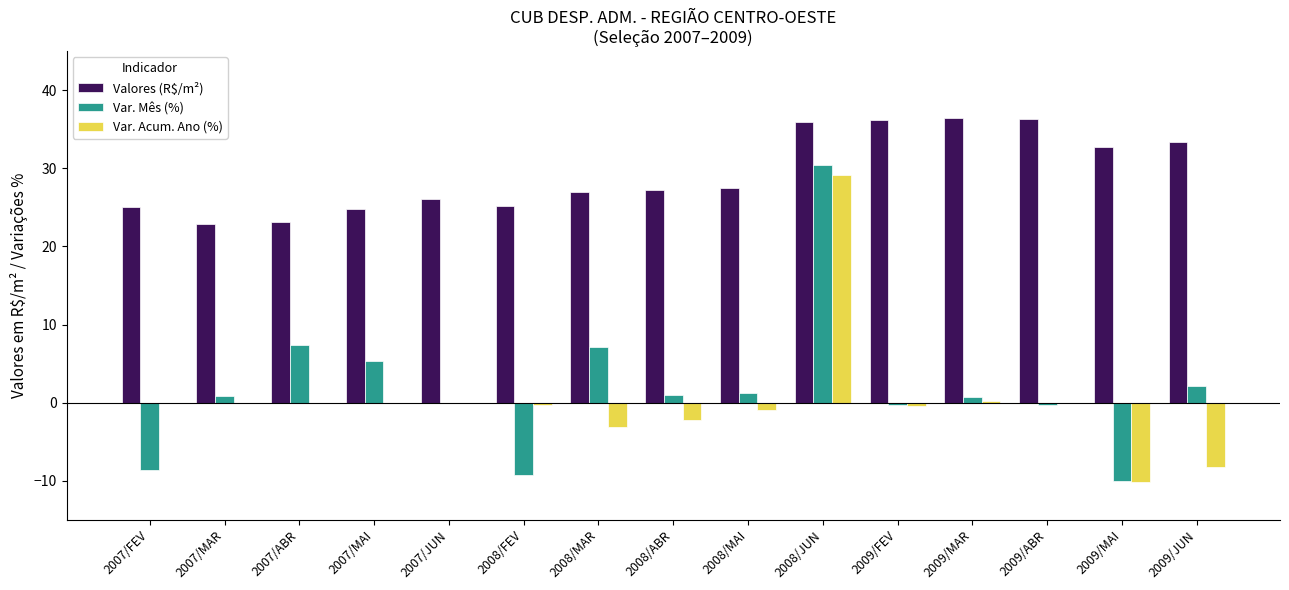

True or false: Valores (R$/m²) has a value of 25.0 at 2007/FEV.

True